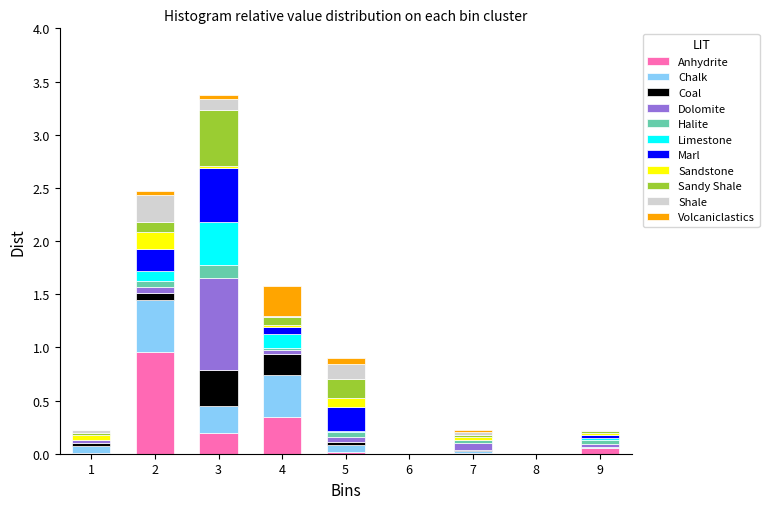

At which category is the sum across all series the highest?

3